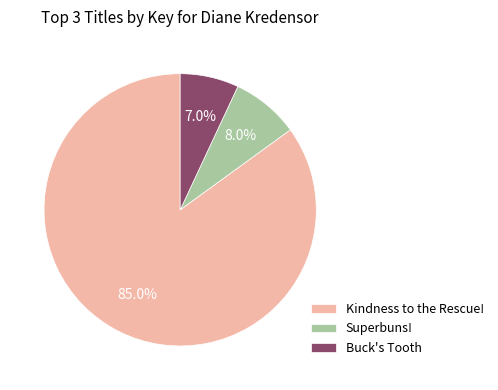

Rank the categories by value from lowest to highest.

Buck's Tooth, Superbuns!, Kindness to the Rescue!